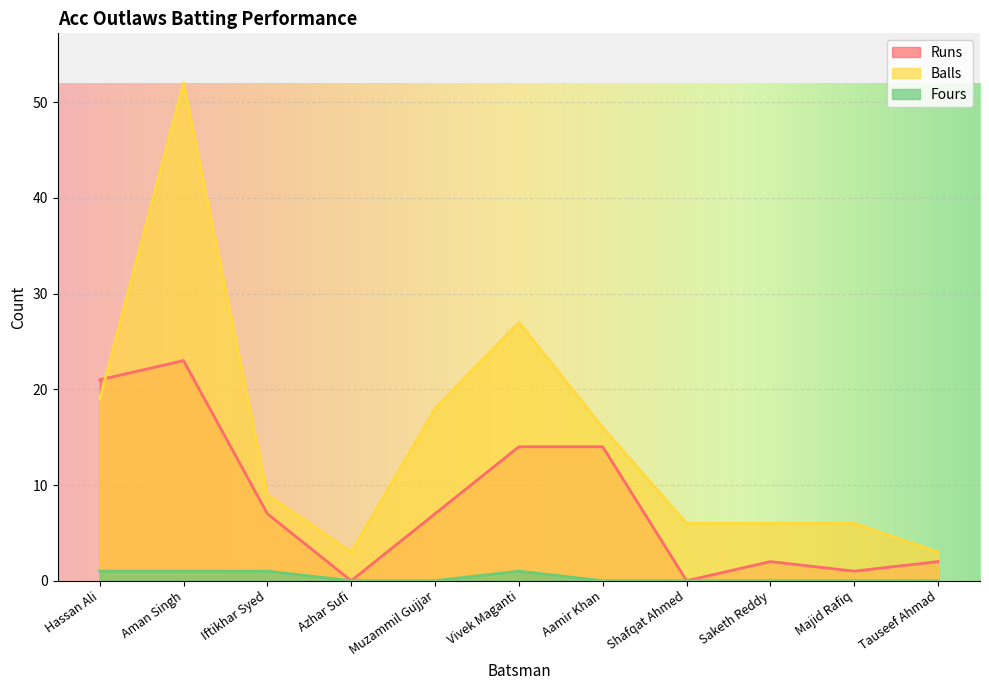

What is the difference between the maximum and minimum values in the Runs series?

23